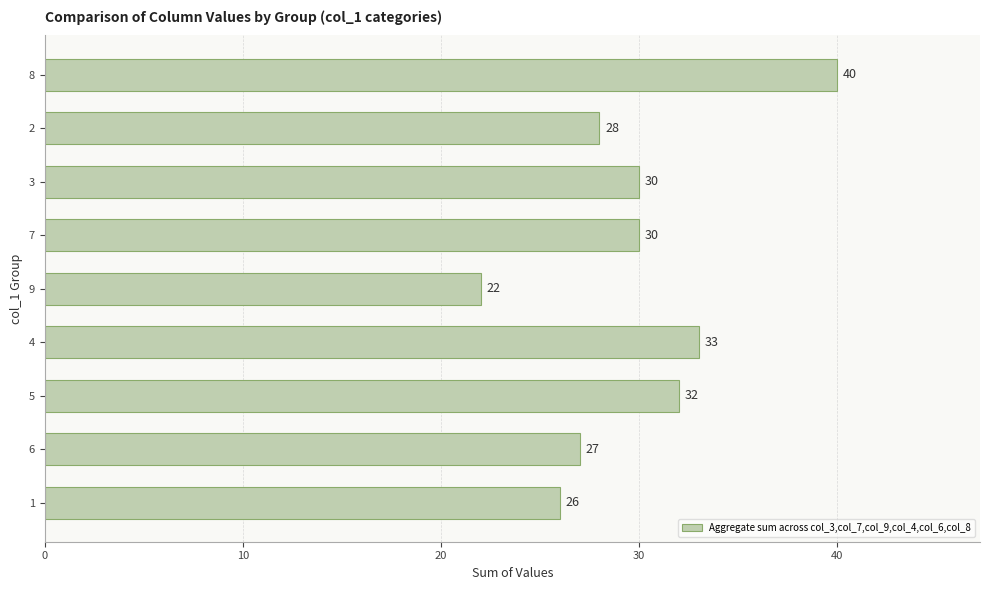

Reading bottom to top, extract all data points from this chart.

26	27	32	33	22	30	30	28	40